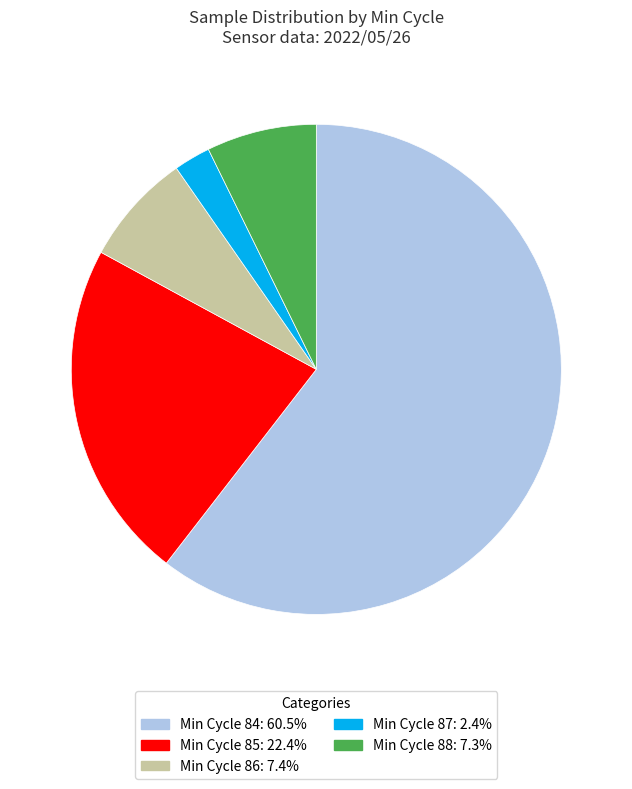

Is there a majority slice in this chart?

Yes